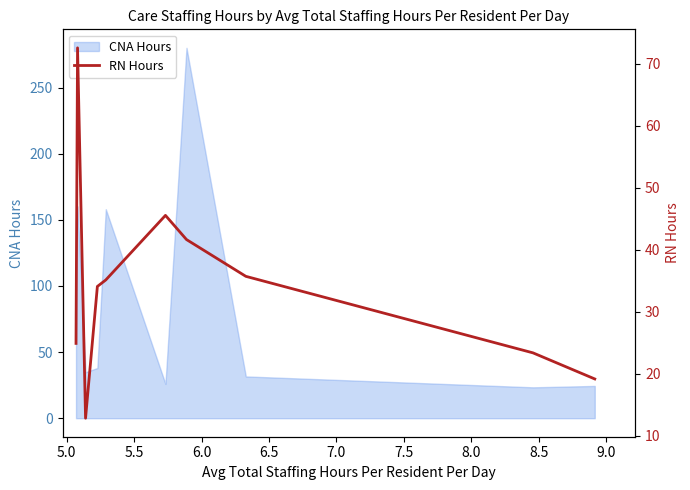

True or false: the data has more than 0 interior local peaks.

True